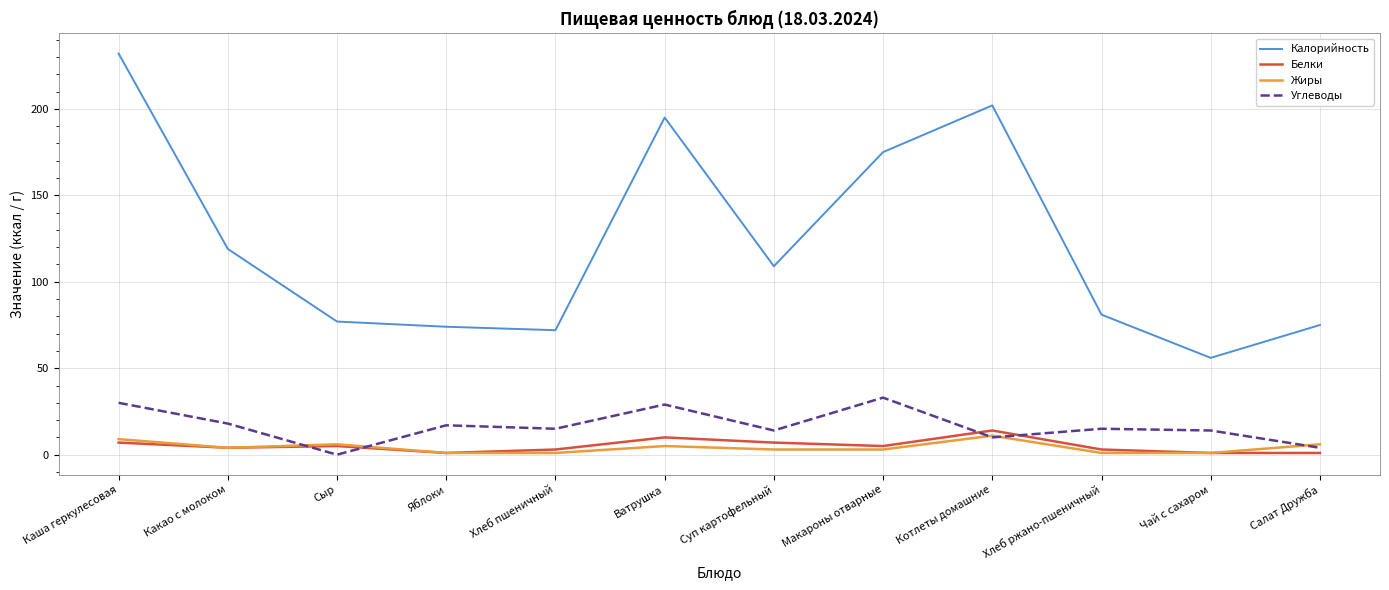

Which series changed the most between Каша геркулесовая and Хлеб пшеничный?

Калорийность